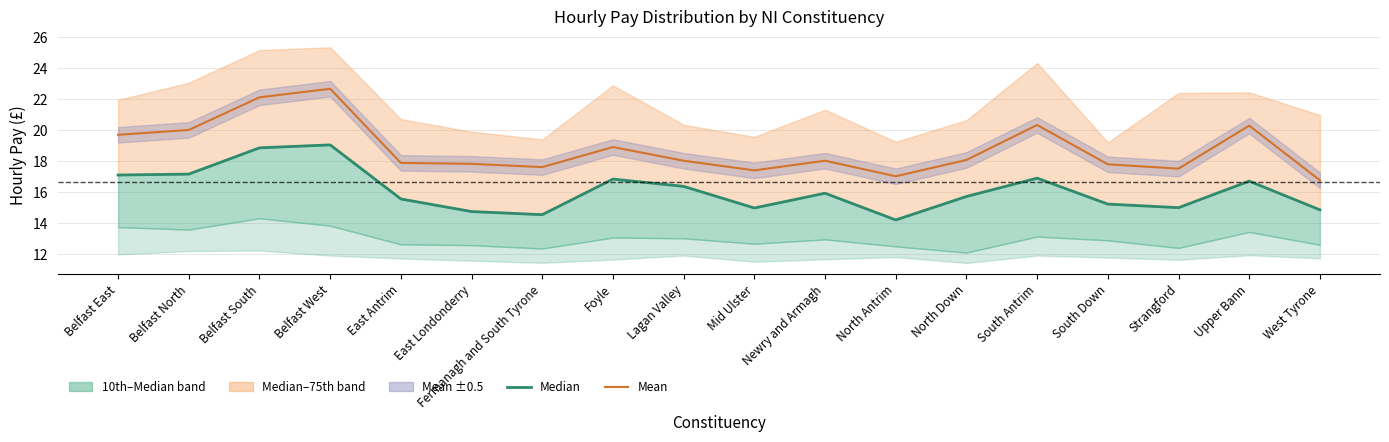

True or false: Mean has more than 2 interior local peaks.

True